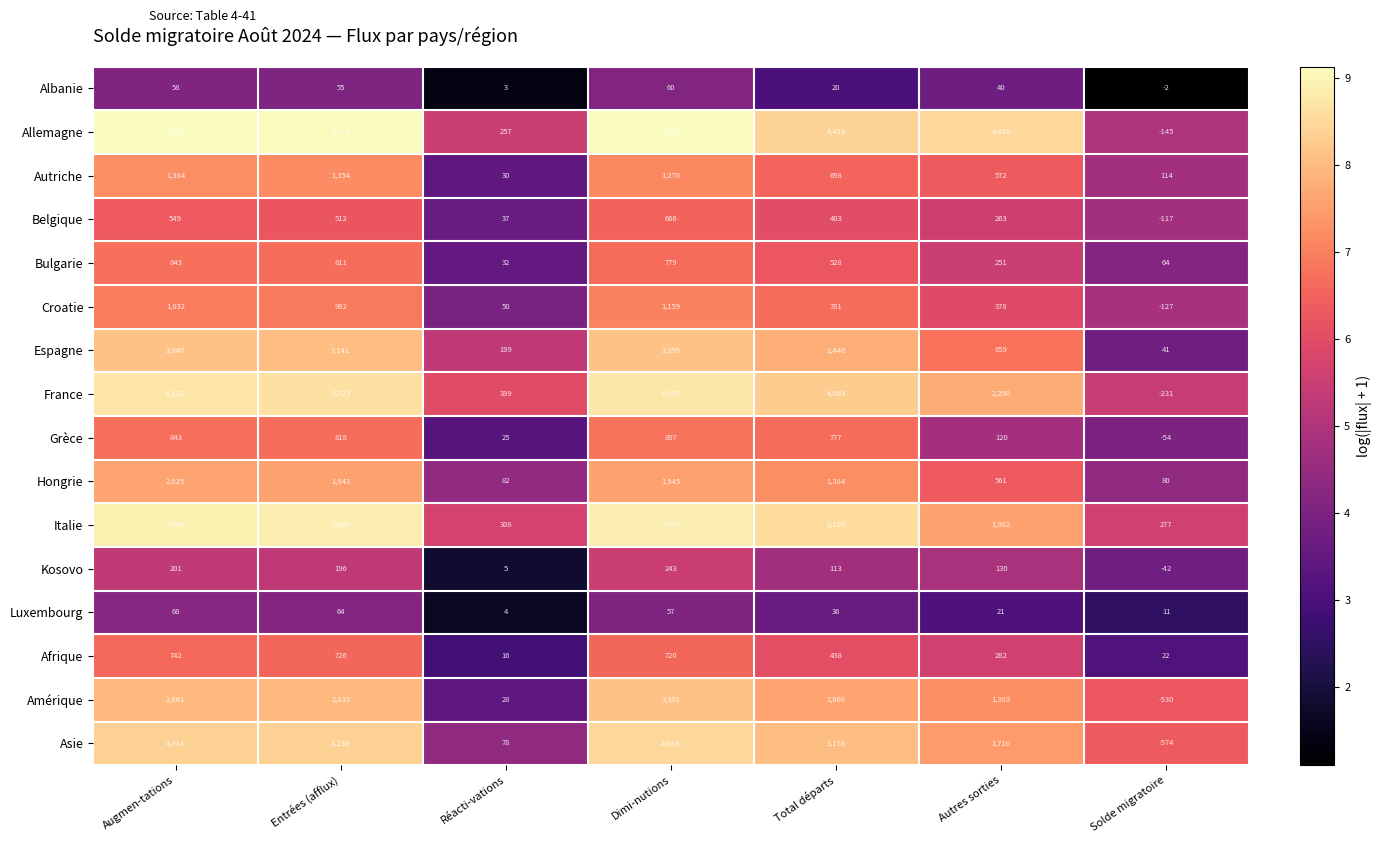

What is the greatest value displayed?

9276